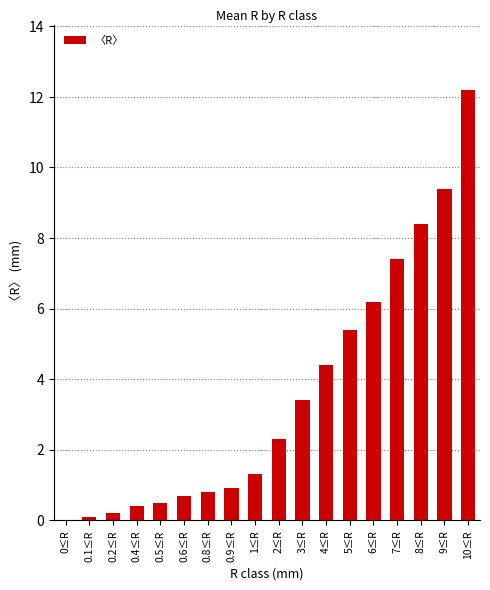

Reading left to right, what are all the values shown in this chart?

0≤R=0.0	0.1≤R=0.1	0.2≤R=0.2	0.4≤R=0.4	0.5≤R=0.5	0.6≤R=0.7	0.8≤R=0.8	0.9≤R=0.9	1≤R=1.3	2≤R=2.3	3≤R=3.4	4≤R=4.4	5≤R=5.4	6≤R=6.2	7≤R=7.4	8≤R=8.4	9≤R=9.4	10≤R=12.2